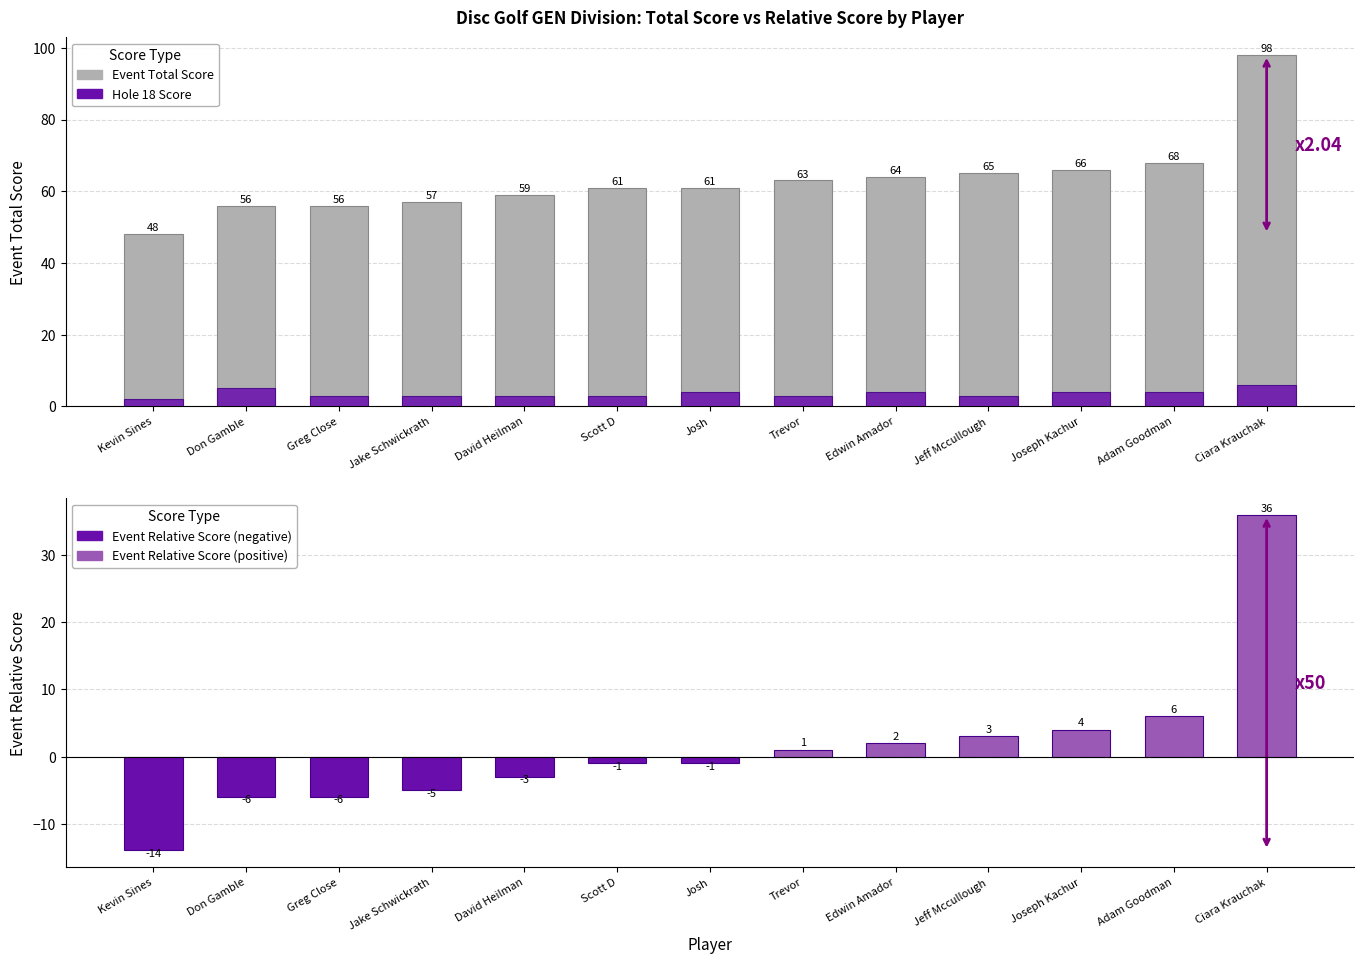

Reading right to left, transcribe all the data shown in this chart.

Event Total Score: Ciara Krauchak=98	Adam Goodman=68	Joseph Kachur=66	Jeff Mccullough=65	Edwin Amador=64	Trevor=63	Josh=61	Scott D=61	David Heilman=59	Jake Schwickrath=57	Greg Close=56	Don Gamble=56	Kevin Sines=48
Hole 18 Score: Ciara Krauchak=6	Adam Goodman=4	Joseph Kachur=4	Jeff Mccullough=3	Edwin Amador=4	Trevor=3	Josh=4	Scott D=3	David Heilman=3	Jake Schwickrath=3	Greg Close=3	Don Gamble=5	Kevin Sines=2
Event Relative Score: Ciara Krauchak=36	Adam Goodman=6	Joseph Kachur=4	Jeff Mccullough=3	Edwin Amador=2	Trevor=1	Josh=-1	Scott D=-1	David Heilman=-3	Jake Schwickrath=-5	Greg Close=-6	Don Gamble=-6	Kevin Sines=-14